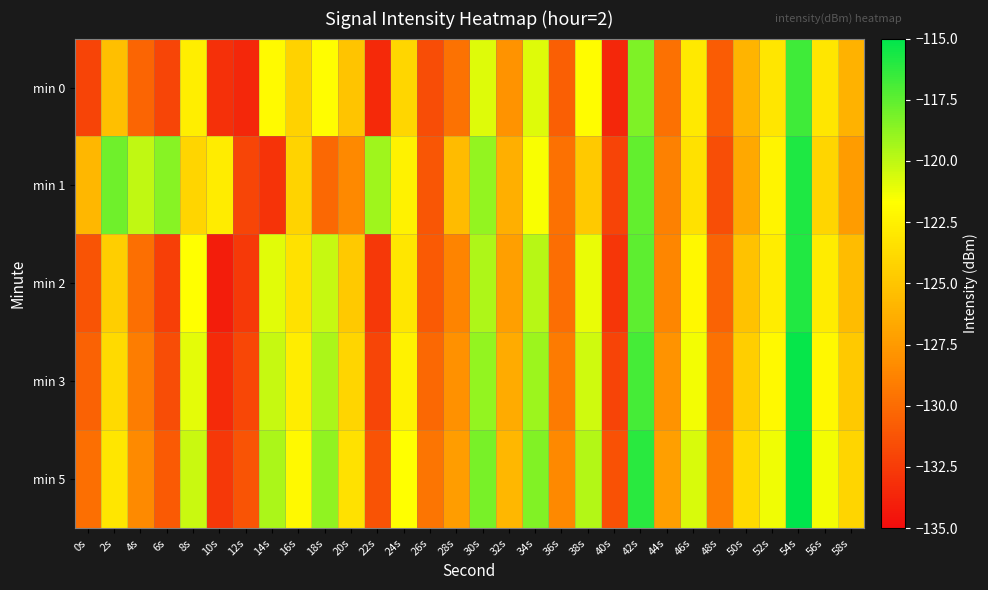

What is the total value across all series at 50s?

-626.1